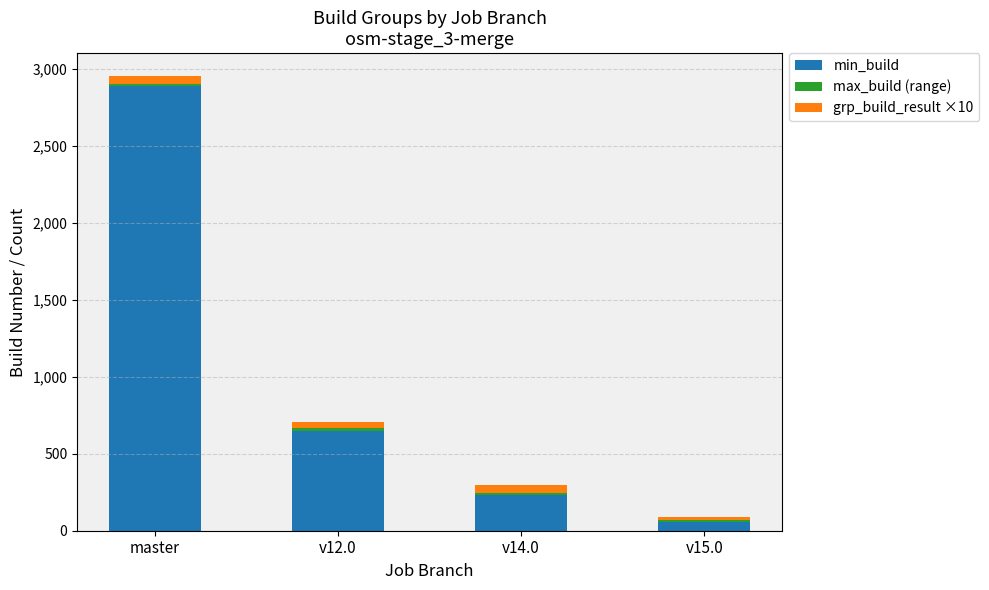

At which category is the sum across all series the highest?

master